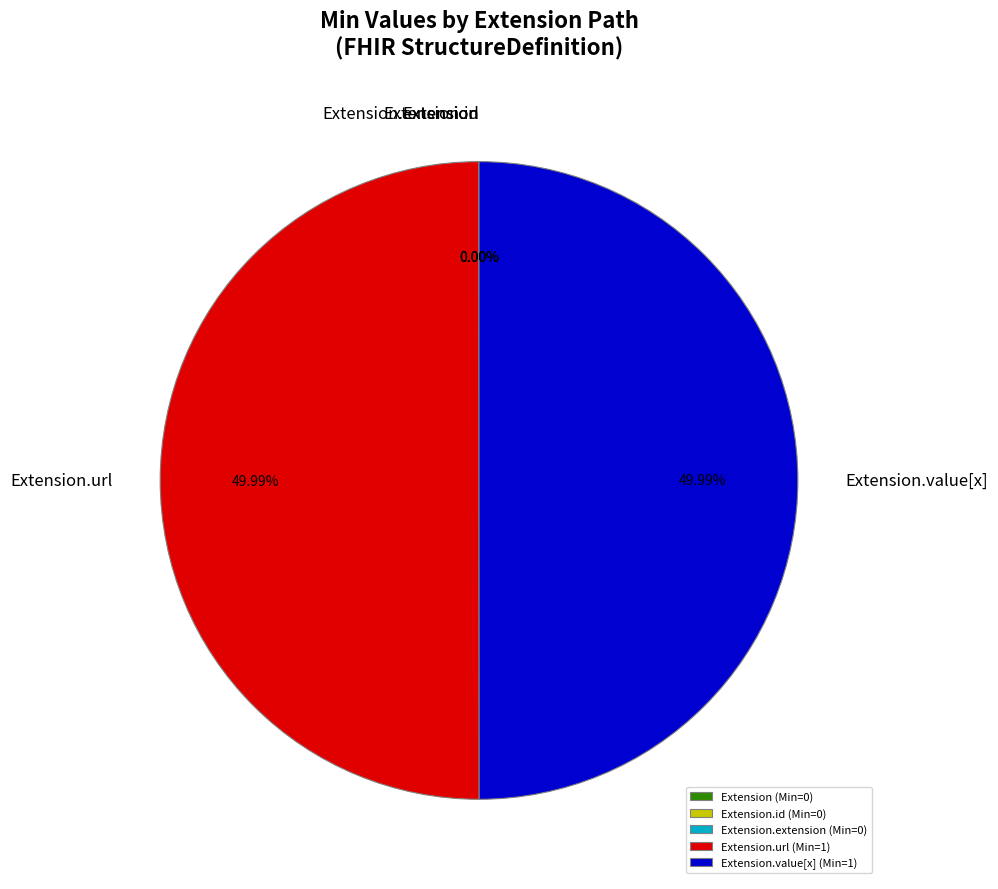

Combined, do Extension.url (Min=1) and Extension.value[x] (Min=1) account for over 50%?

Yes